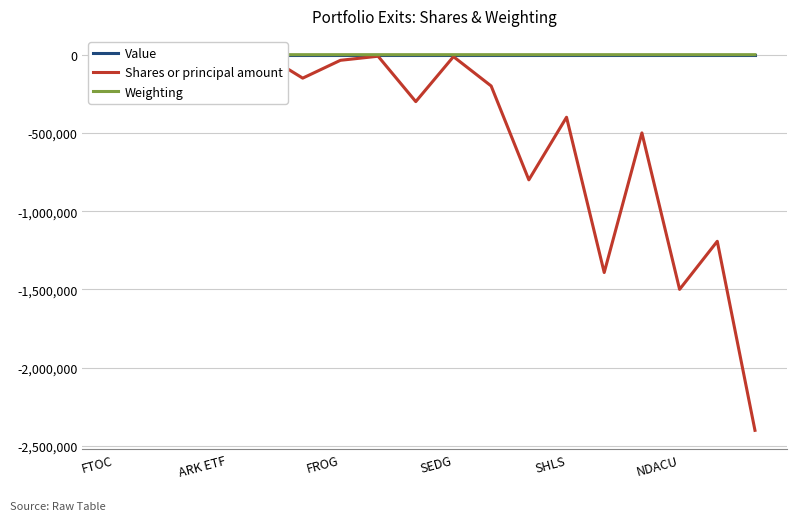

Between 14 and 16, which is larger?

14